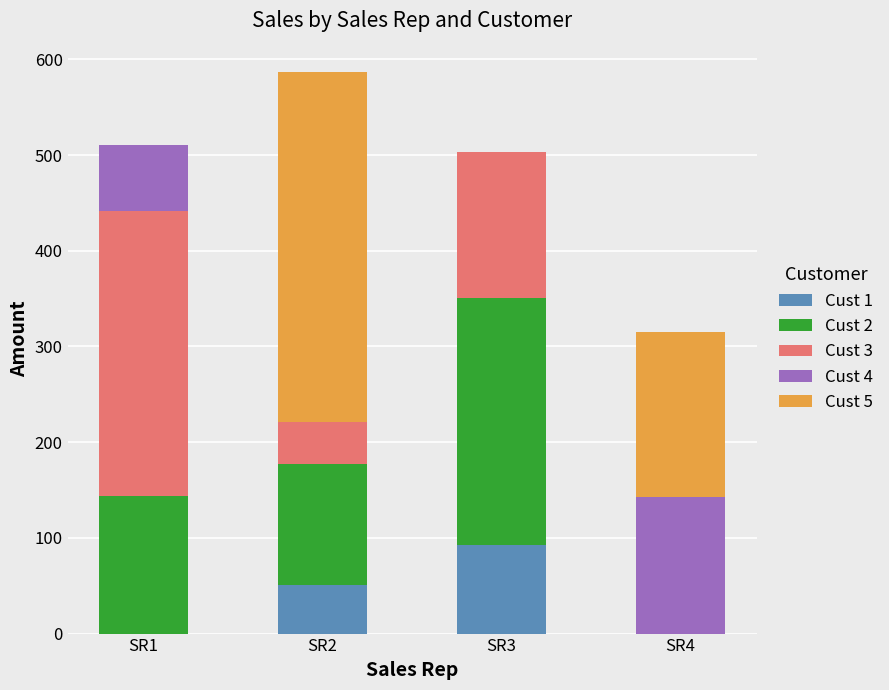

Reading right to left, list the values for the Cust 1 series.

SR4=0	SR3=93	SR2=51	SR1=0